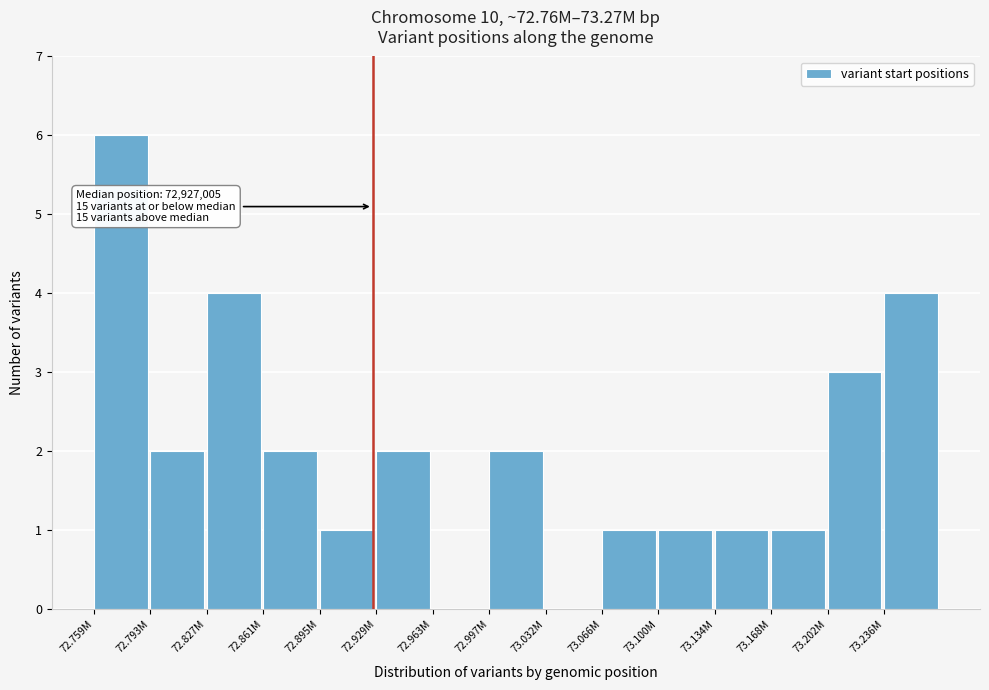

Reading left to right, what are all the values shown in this chart?

72.759M=6	72.793M=2	72.827M=4	72.861M=2	72.895M=1	72.929M=2	72.963M=0	72.997M=2	73.032M=0	73.066M=1	73.100M=1	73.134M=1	73.168M=1	73.202M=3	73.236M=4